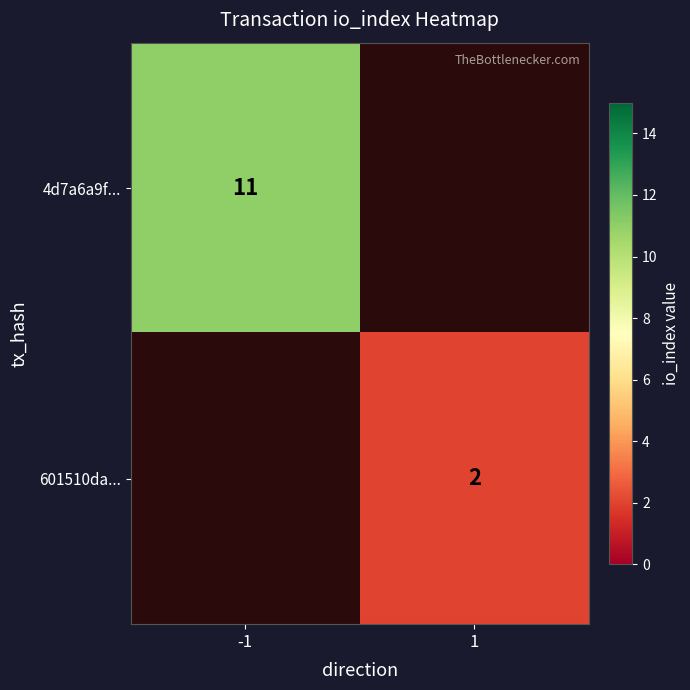

True or false: 4d7a6a9f... has a value of 18 at -1.

False